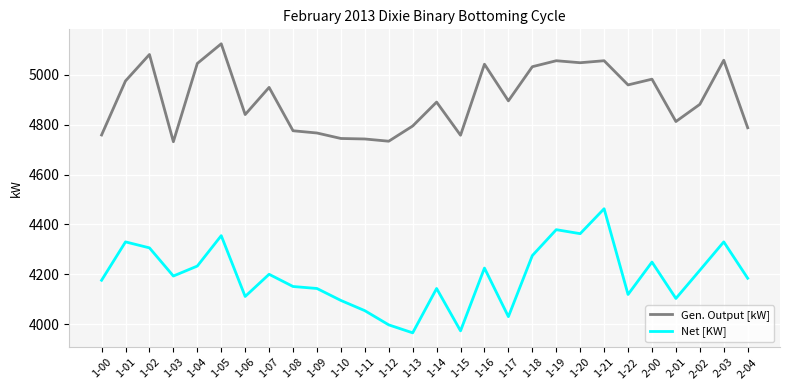

What is the difference between the Net [KW] values at 2-00 and 2-04?

65